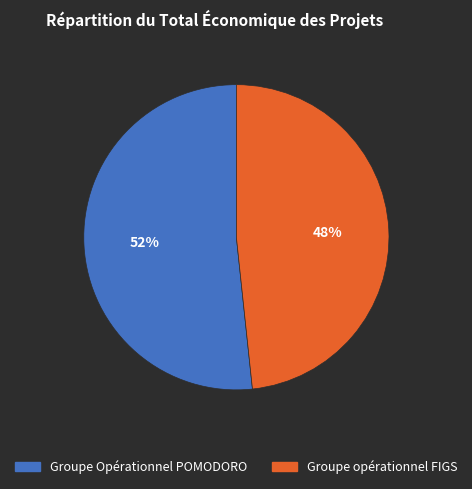

What is the ratio of the value at Groupe opérationnel FIGS to the value at Groupe Opérationnel POMODORO?

0.9